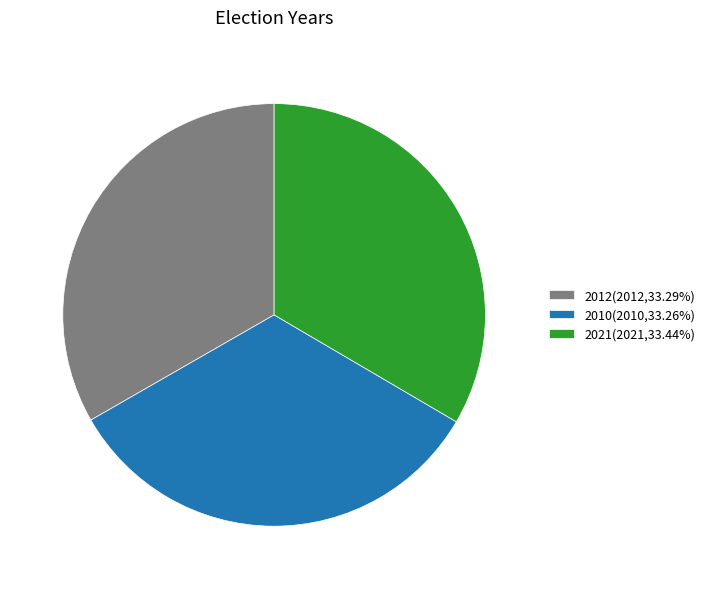

To the nearest percent, what portion does 2010 represent?

33%